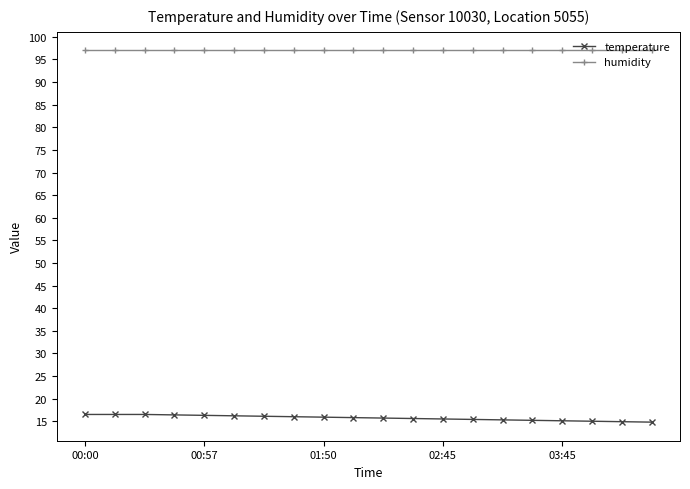

Which series has the widest spread of values?

temperature